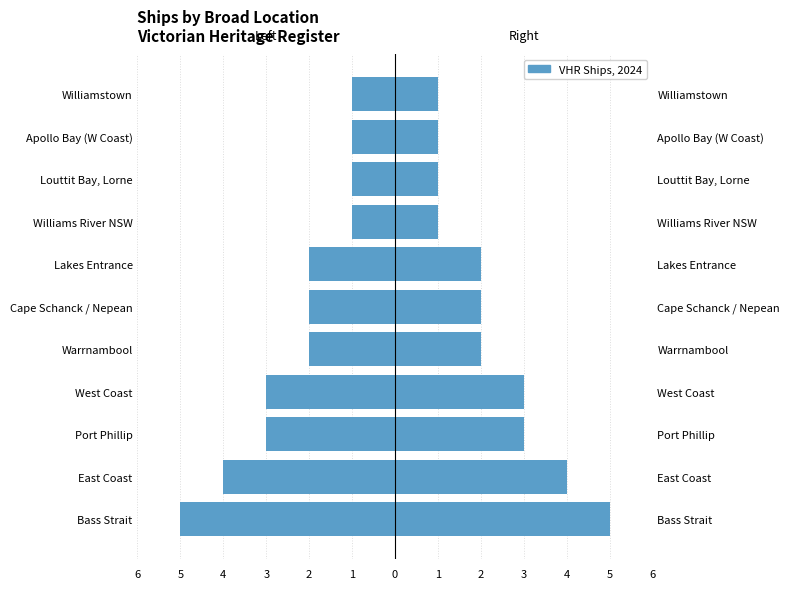

Where does the data first go above -2?

1